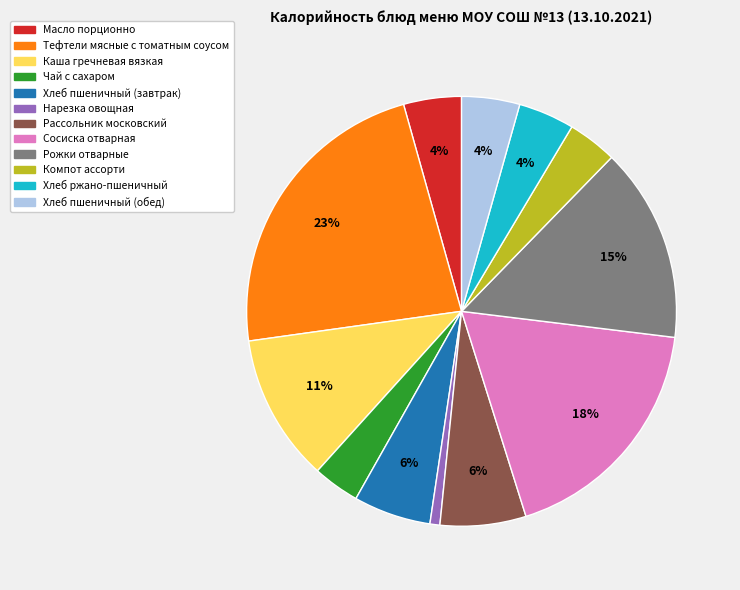

To the nearest percent, what is the average slice percentage?

8%